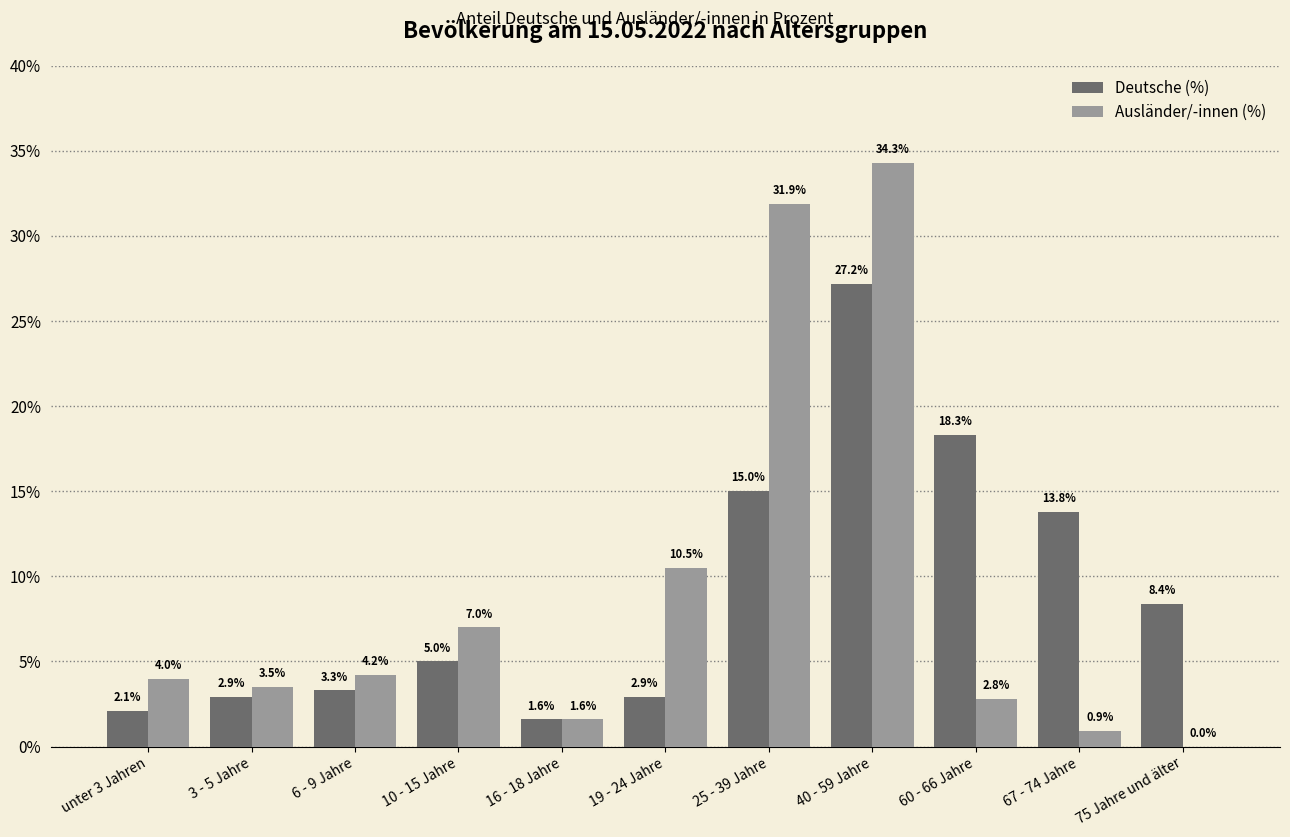

What is the maximum value for Deutsche (%)?

27.2